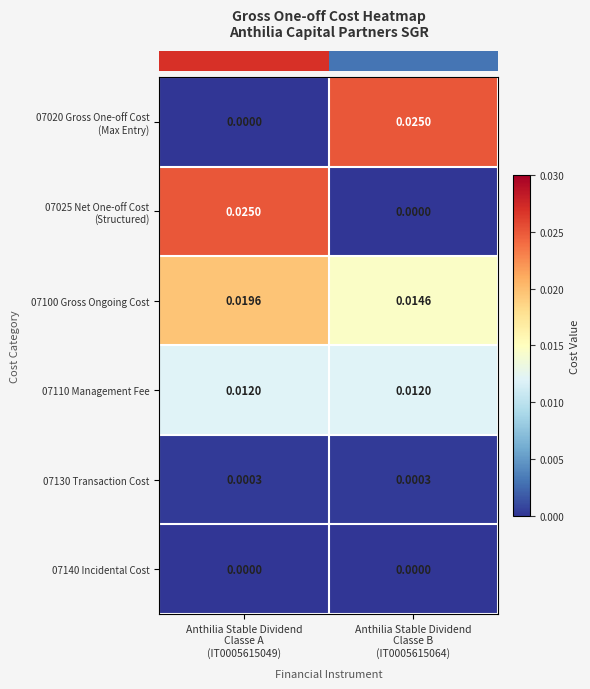

Which series has the largest total across all categories?

07100 Gross Ongoing Cost